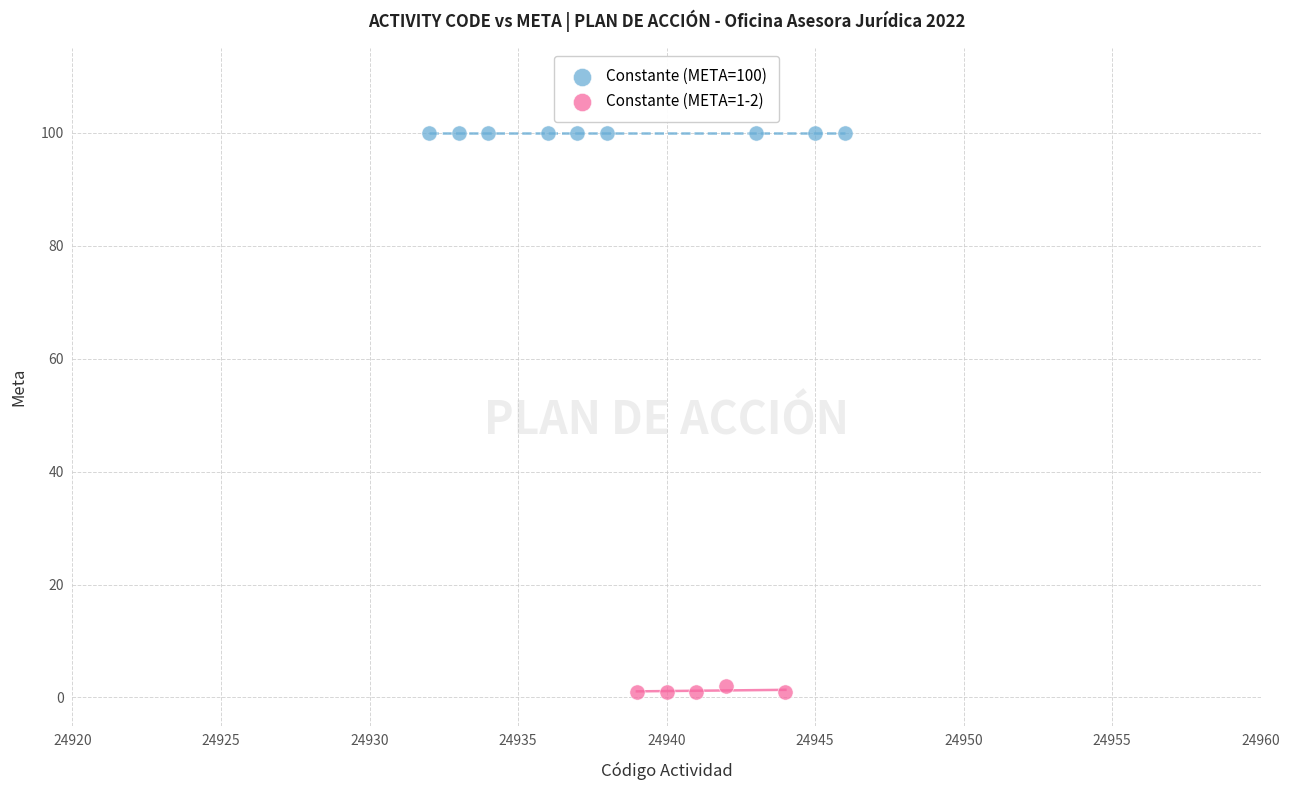

Which series contains the highest Y value?

Constante (META=100)